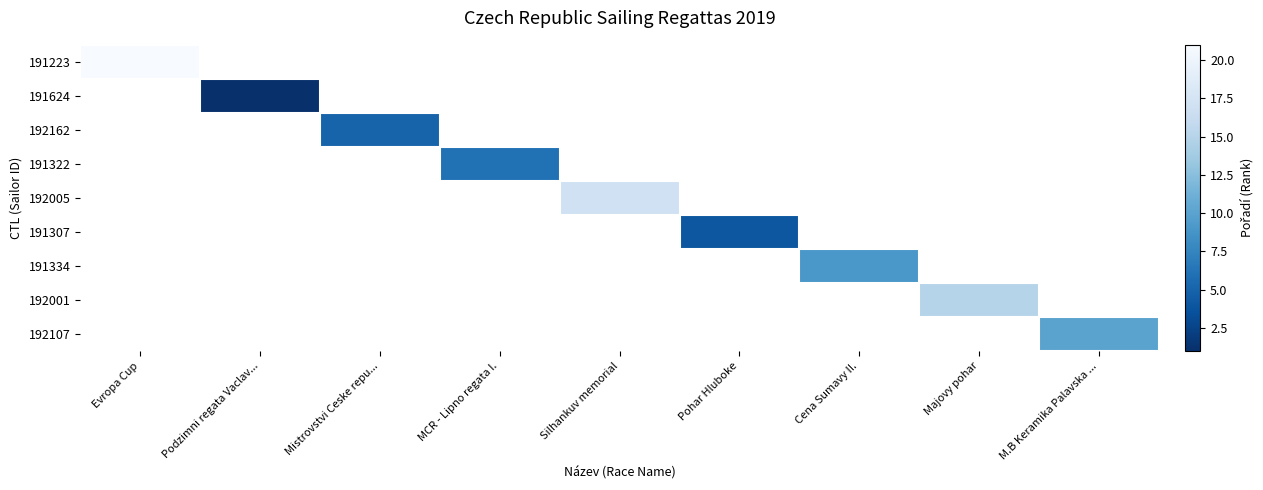

What is the minimum value shown in the chart?

1.0